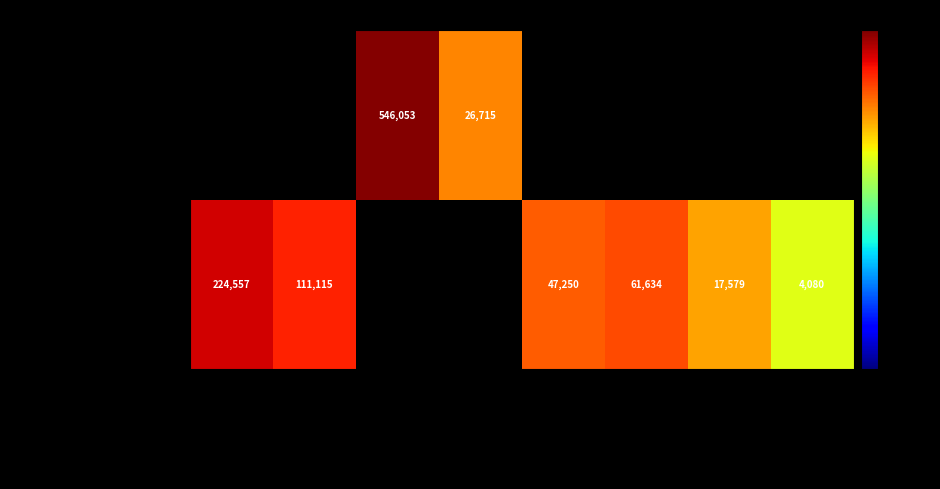

Rank the series by their maximum value, from lowest to highest.

Administration, Operation & Maintenance